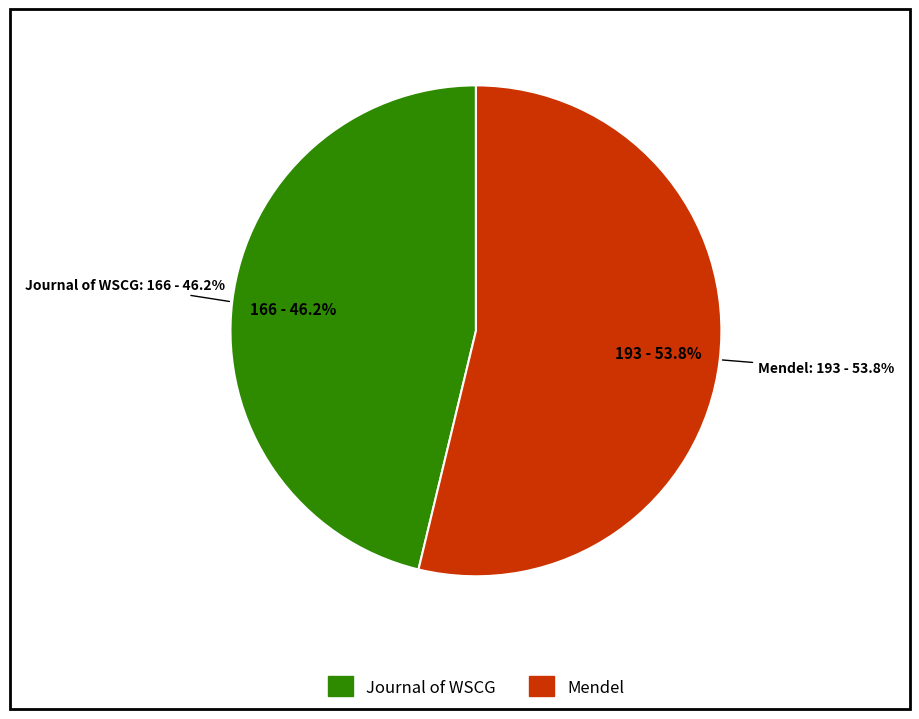

What is the total percentage of Mendel and Journal of WSCG?

100.0%